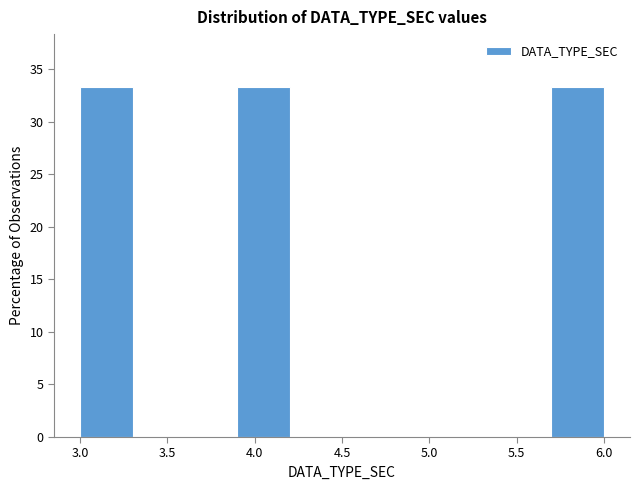

How tall is the bar that spans 5.7 to 6.0 on the x-axis? The values are not printed on the chart, so give them approximately, as read against the axis.

33.5